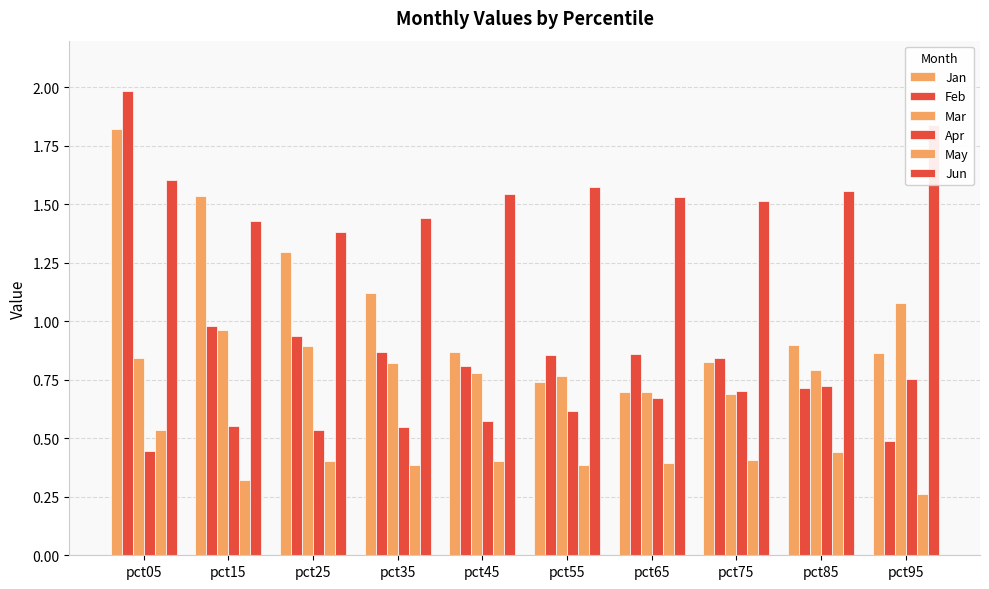

Reading left to right, list all the values displayed in this chart.

Jan: 1.8	1.5	1.3	1.1	0.9	0.7	0.7	0.8	0.9	0.9
Feb: 2.0	1.0	0.9	0.9	0.8	0.9	0.9	0.8	0.7	0.5
Mar: 0.8	1.0	0.9	0.8	0.8	0.8	0.7	0.7	0.8	1.1
Apr: 0.4	0.6	0.5	0.5	0.6	0.6	0.7	0.7	0.7	0.8
May: 0.5	0.3	0.4	0.4	0.4	0.4	0.4	0.4	0.4	0.3
Jun: 1.6	1.4	1.4	1.4	1.5	1.6	1.5	1.5	1.6	1.8